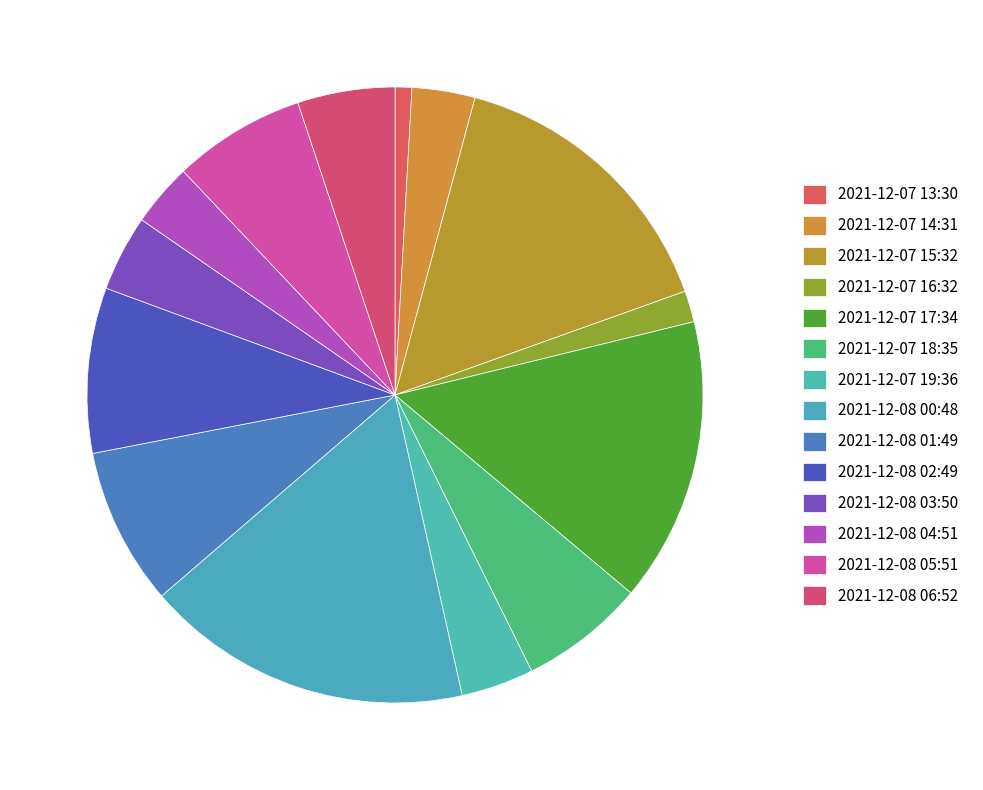

How many slices are in this pie chart?

14